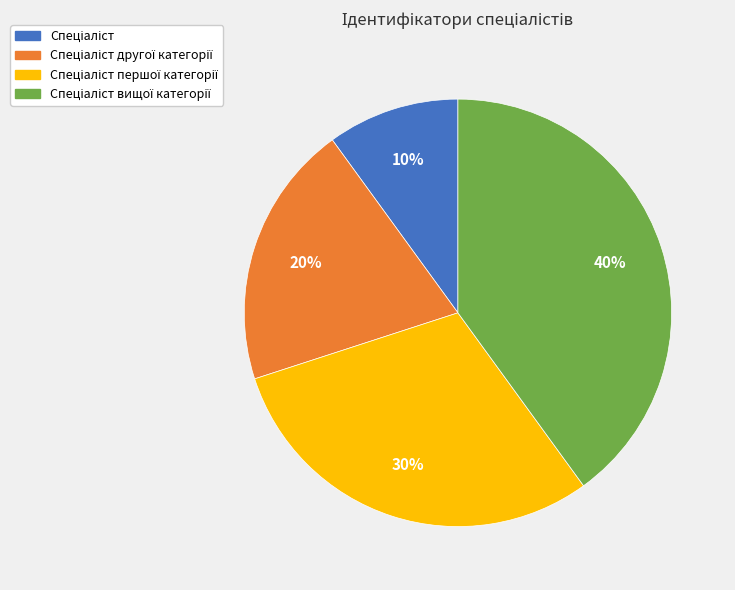

Is there a majority slice in this chart?

No